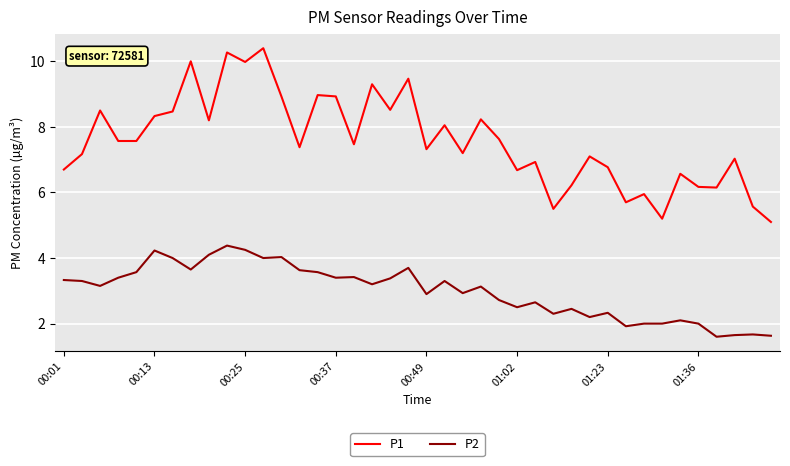

True or false: P2 has more than 2 points higher than both neighbors.

True